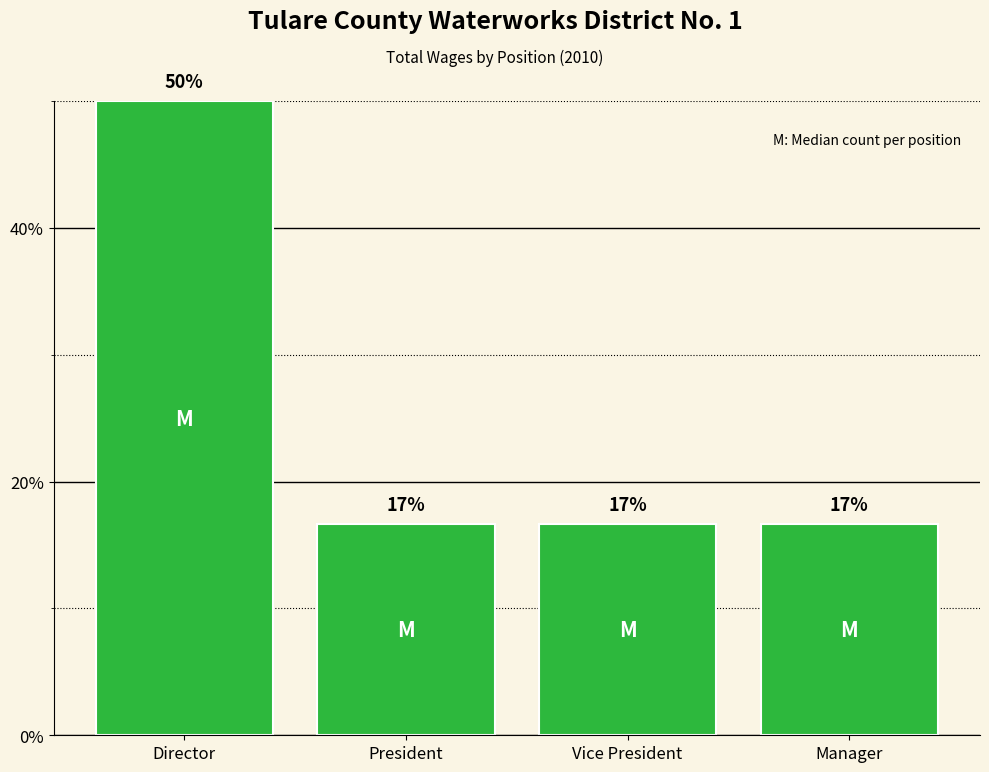

What is the average value?

25.0